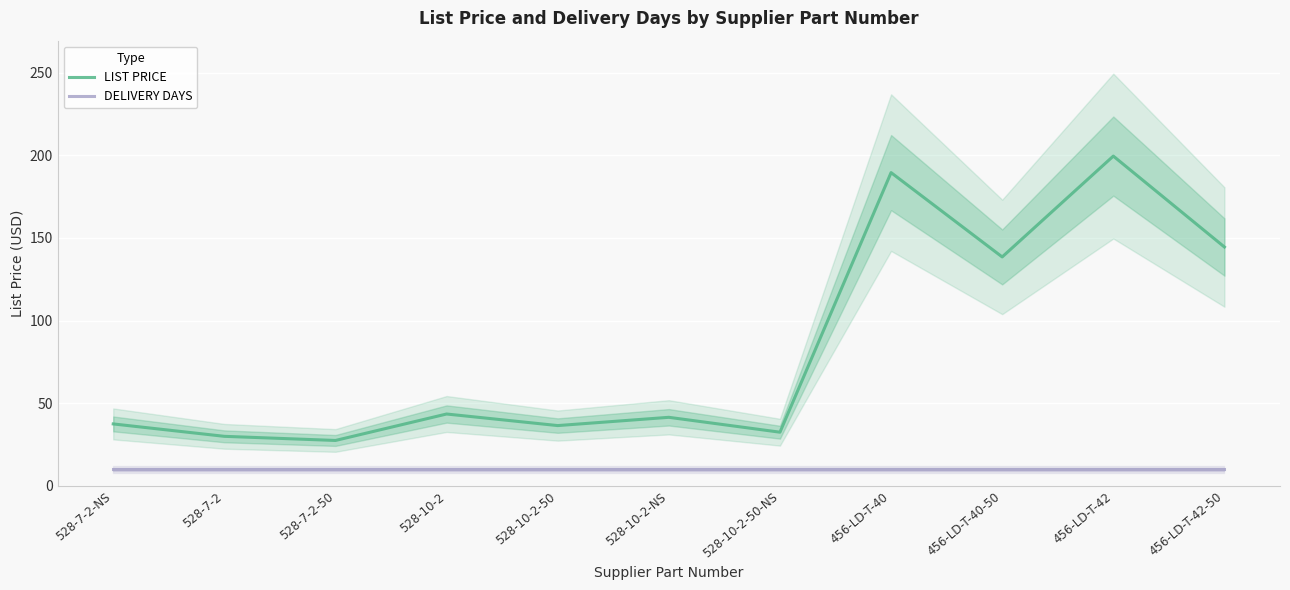

What position from the left is 456-LD-T-40-50?

9